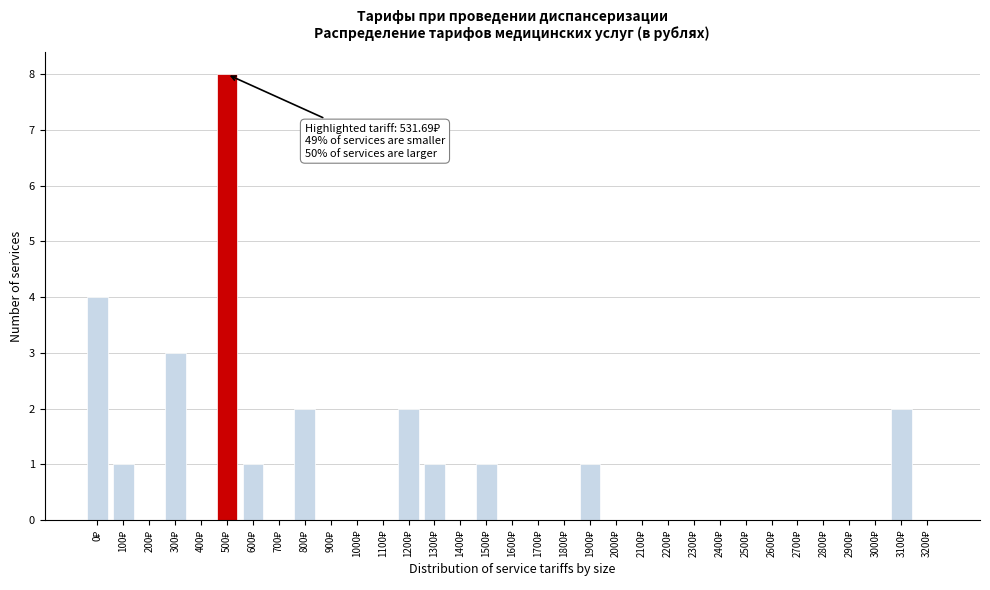

What is the maximum value shown in the chart?

8